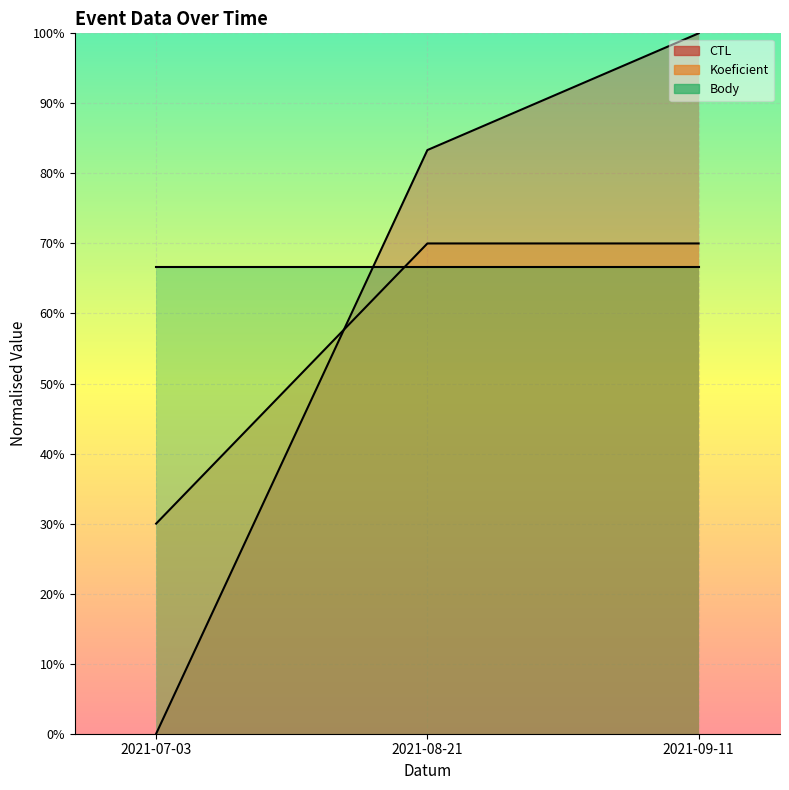

How many values in the CTL series exceed 83?

2